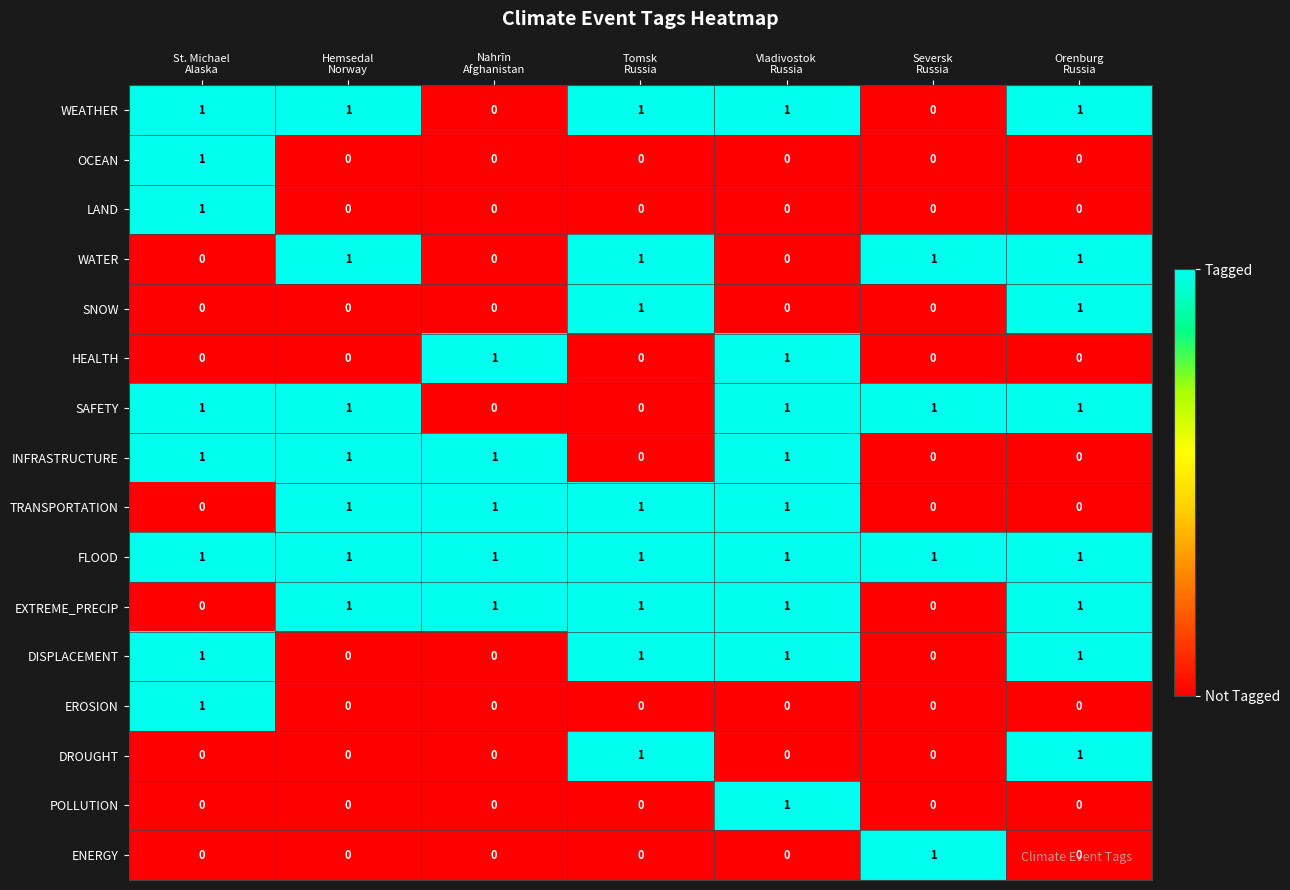

Which series has the largest total across all categories?

FLOOD